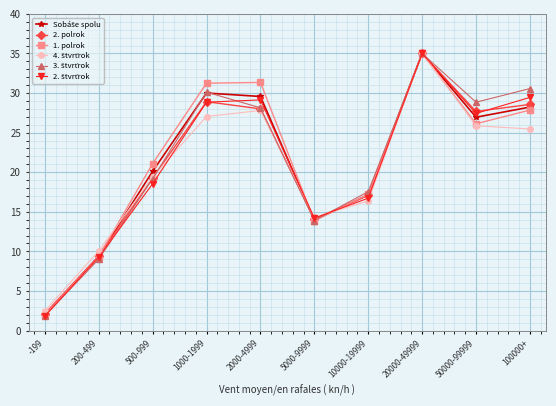

The value of 2. polrok at 10000-19999 is 17.1. True or false?

True